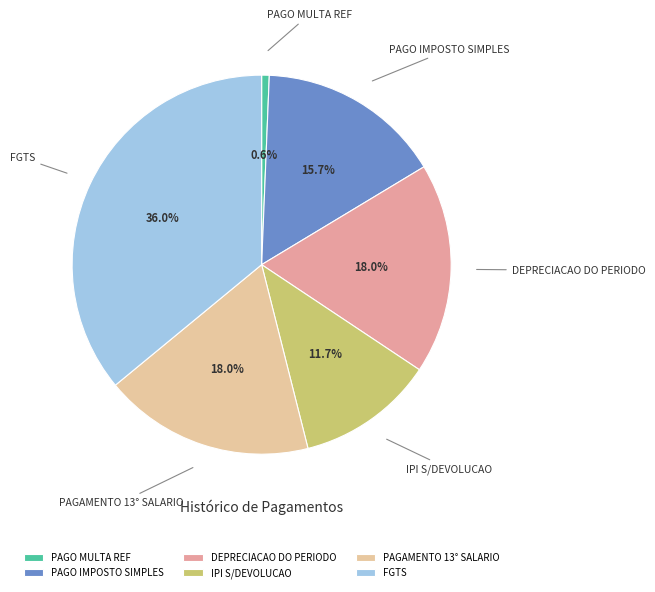

To the nearest percent, what percentage of the pie is FGTS?

36%